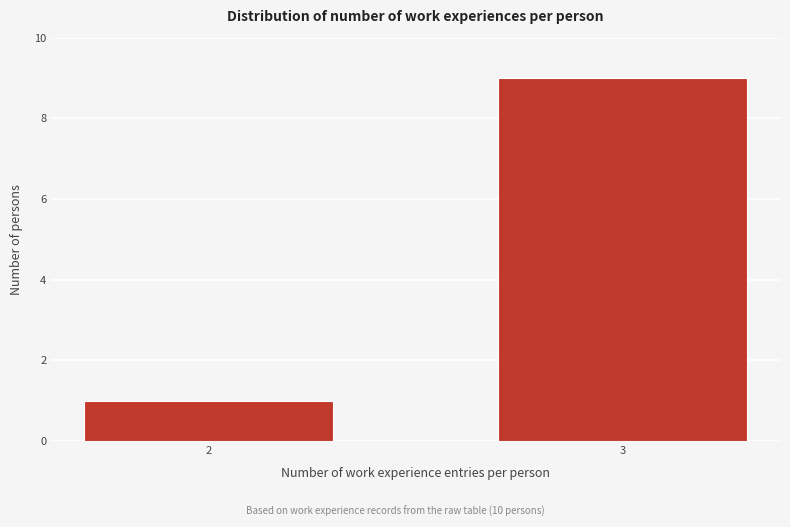

Reading left to right, extract all data points from this chart.

1	9